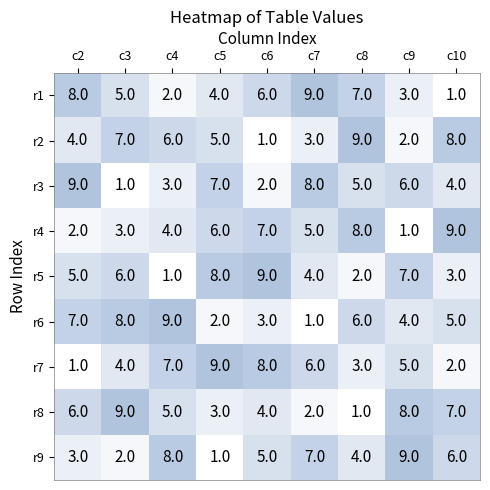

Rank the series at c3 from highest to lowest value.

r8, r6, r2, r5, r1, r7, r4, r9, r3